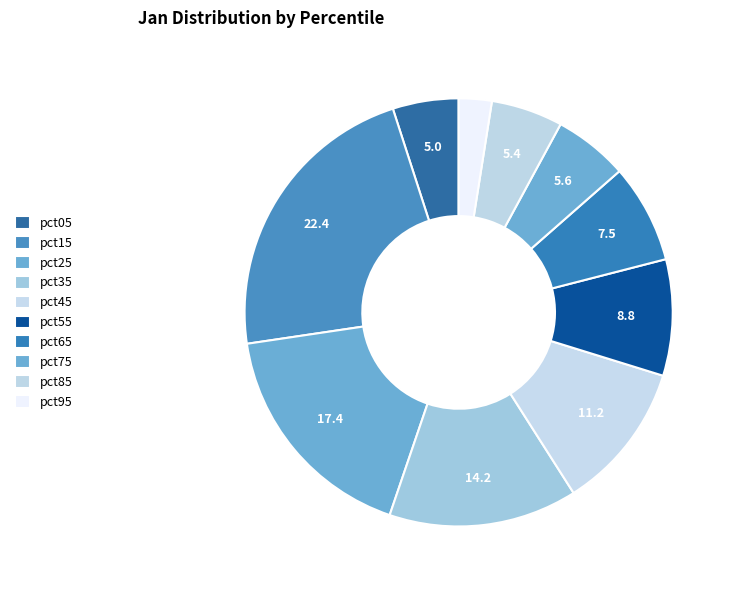

To the nearest percent, what is the combined percentage of pct75 and pct45?

17%